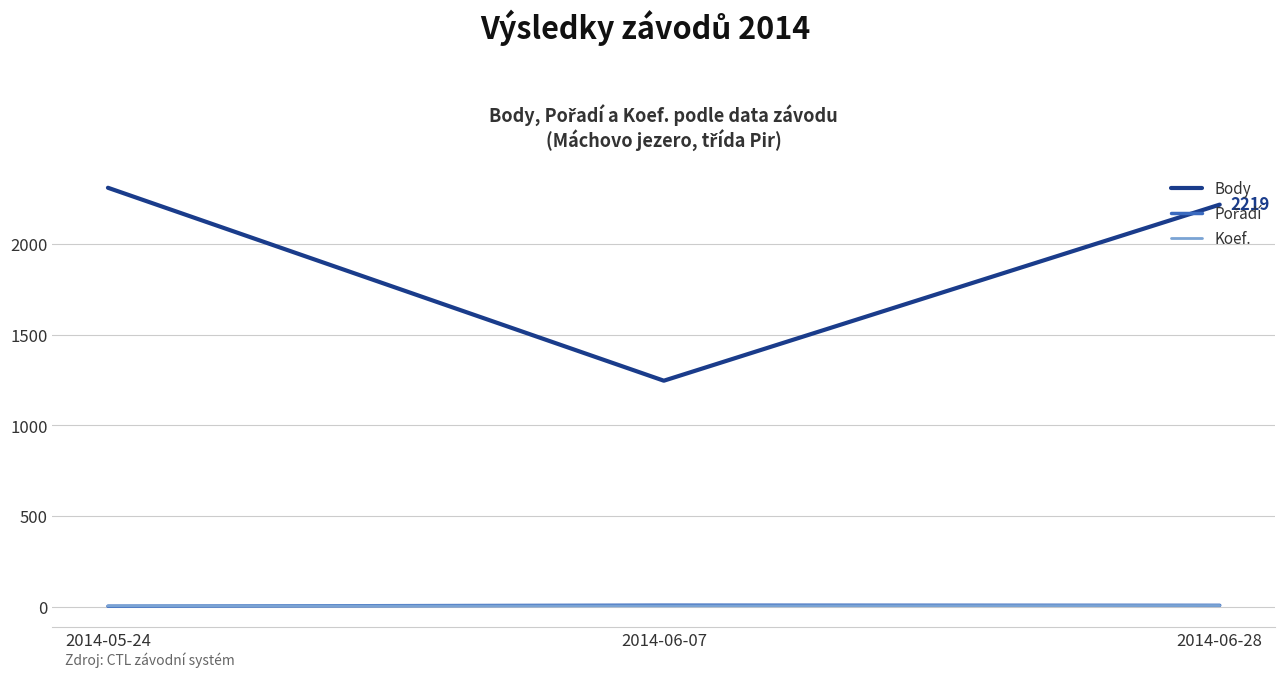

Which series has the largest total across all categories?

Body